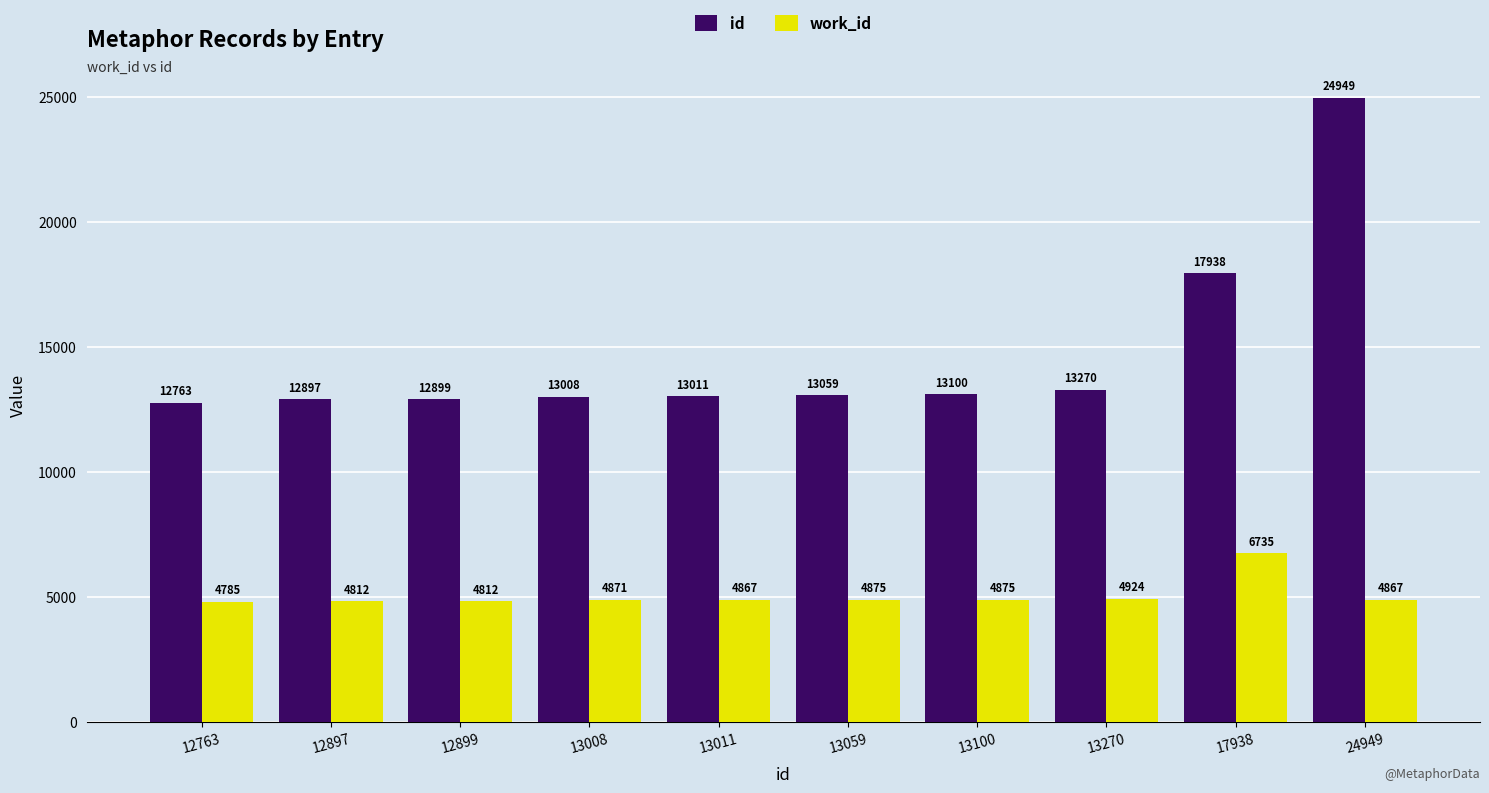

True or false: id has a value of 18869 at 13100.

False